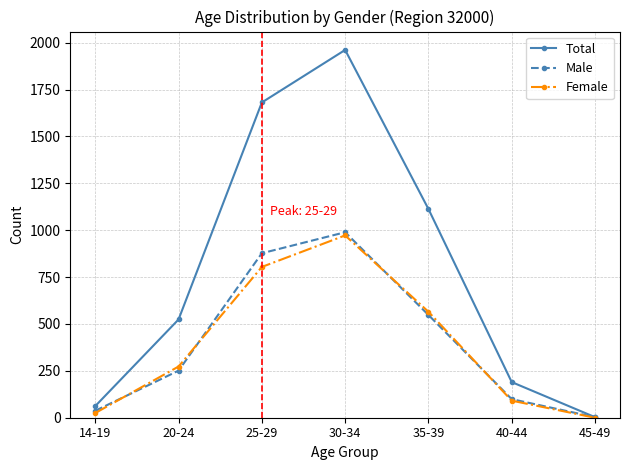

What is the approximate value of Total at 30-34?

1961